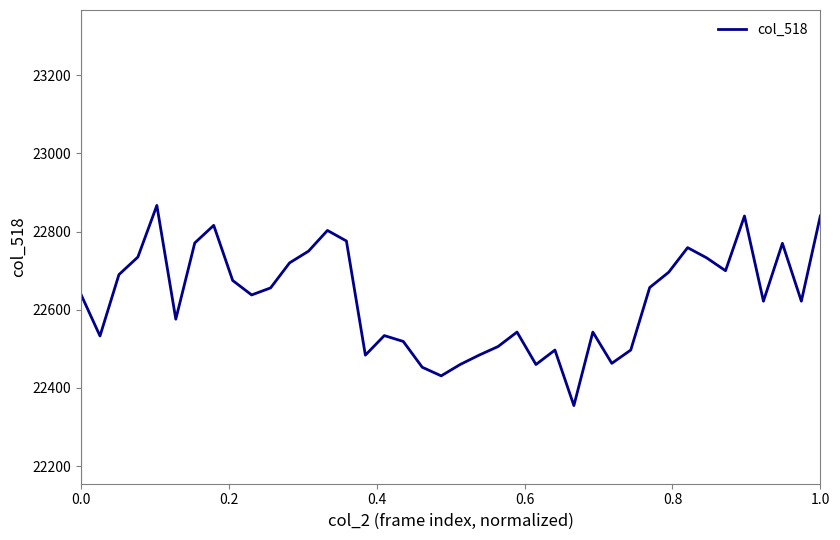

What is the maximum value shown in the chart?

22867